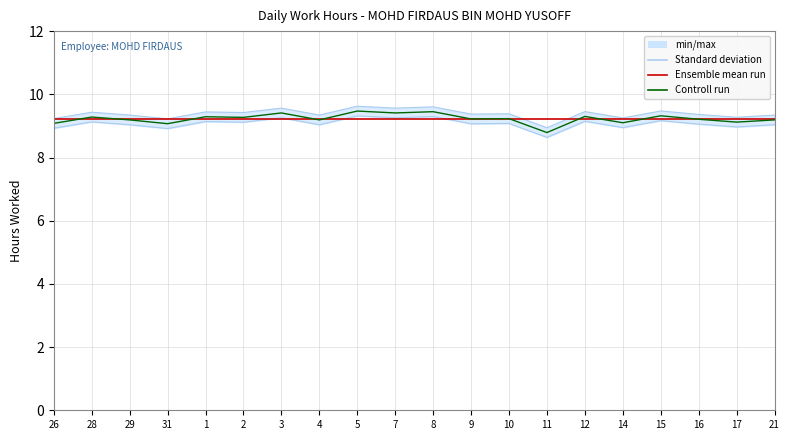

At which label does Controll run first exceed 9?

26